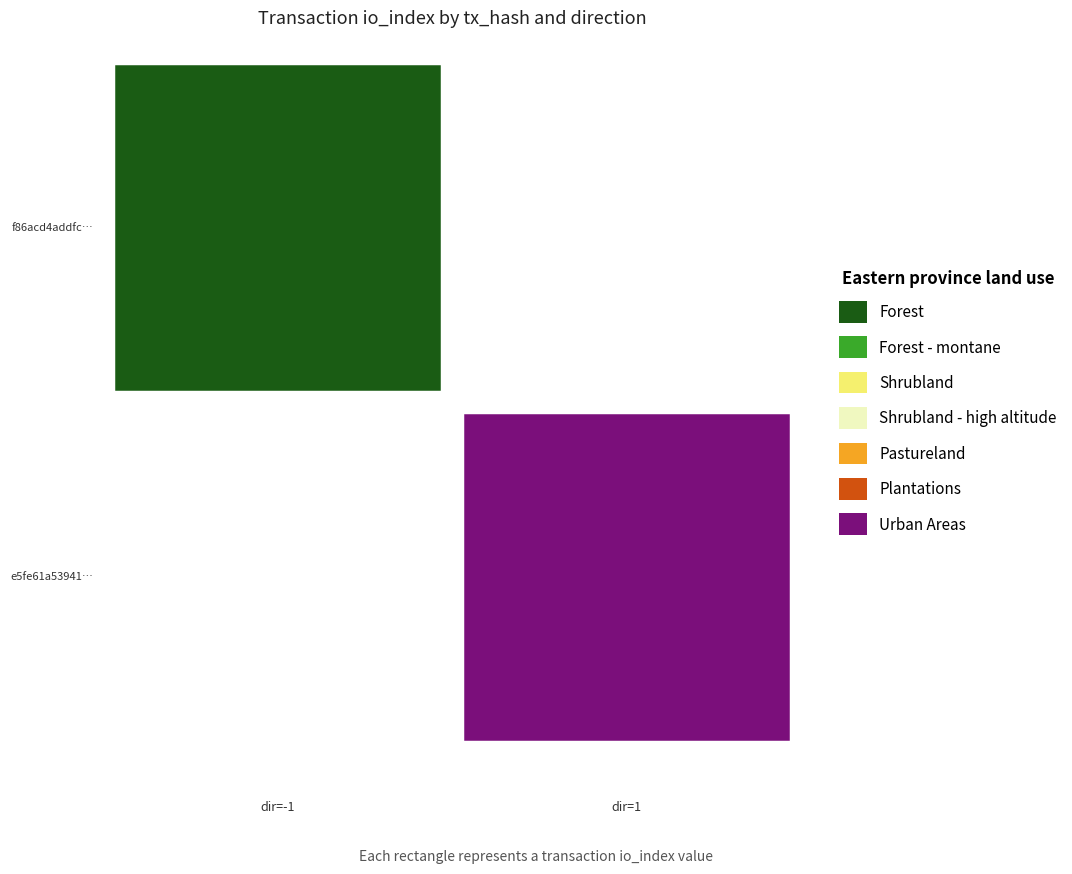

Reading right to left, transcribe all the data shown in this chart.

f86acd4addfc140f2d411293598132903cd653d: io_index=0	direction=-1
e5fe61a539413d7f60f35c560785f028eaa901b: io_index=39	direction=1